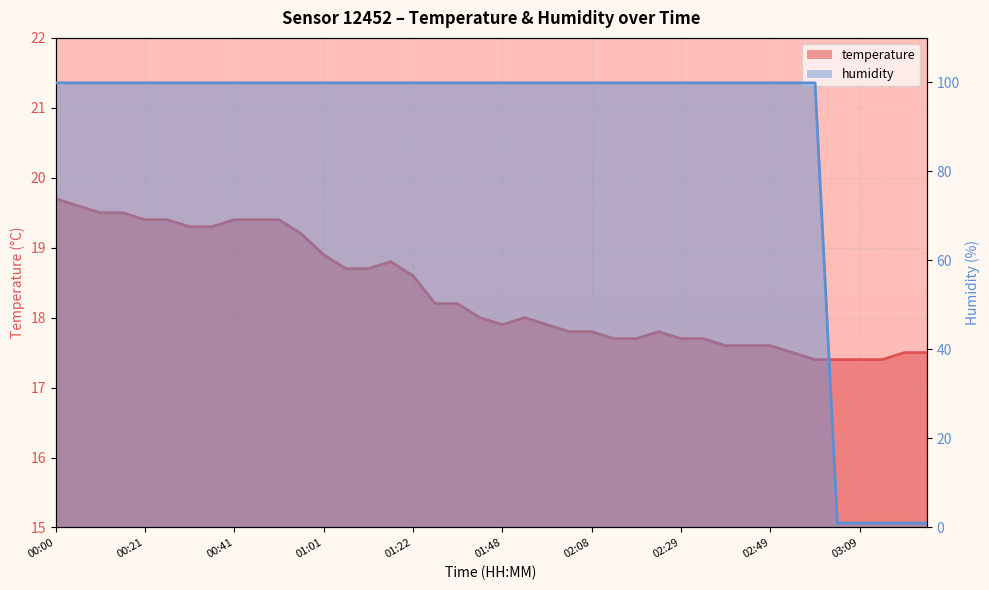

Is it true that temperature_line equals 11.9 at 27?

False